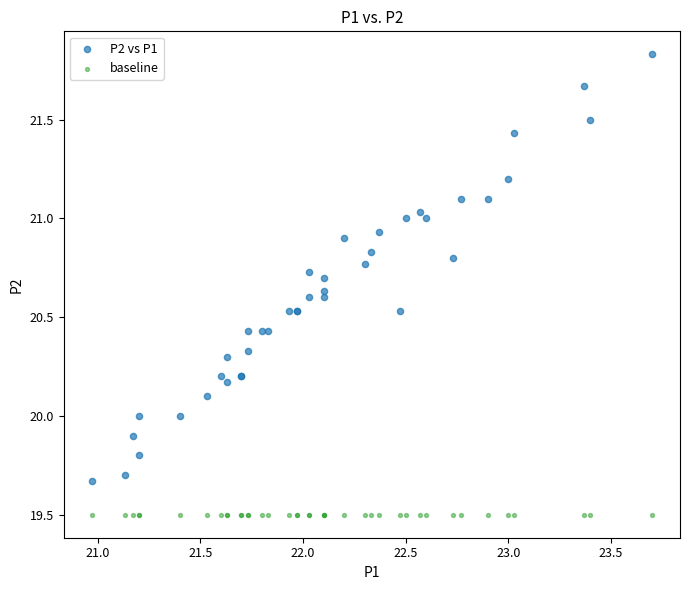

Which series reaches the maximum Y coordinate?

P2 vs P1